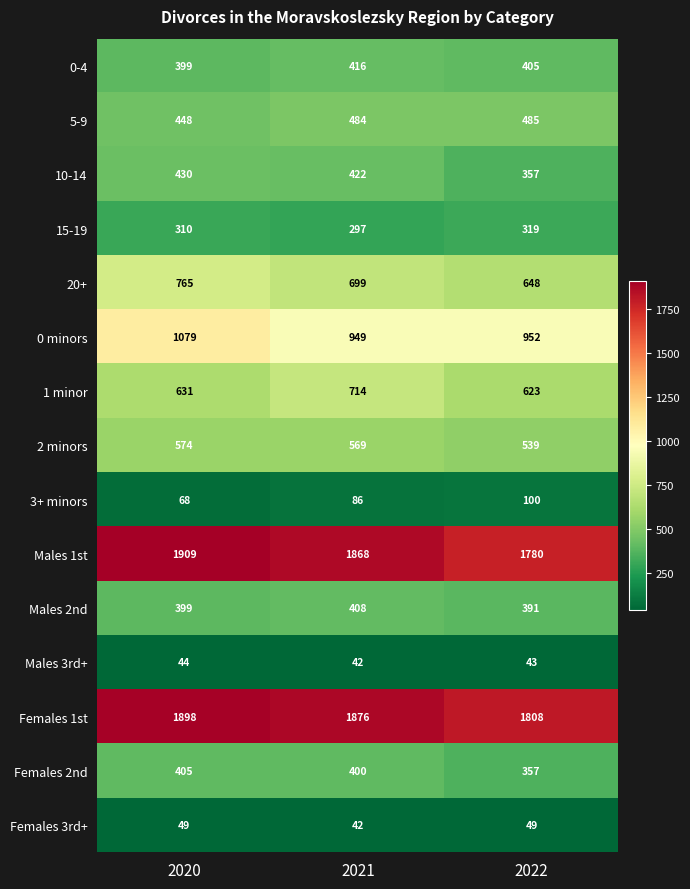

How many series are shown in this chart?

15